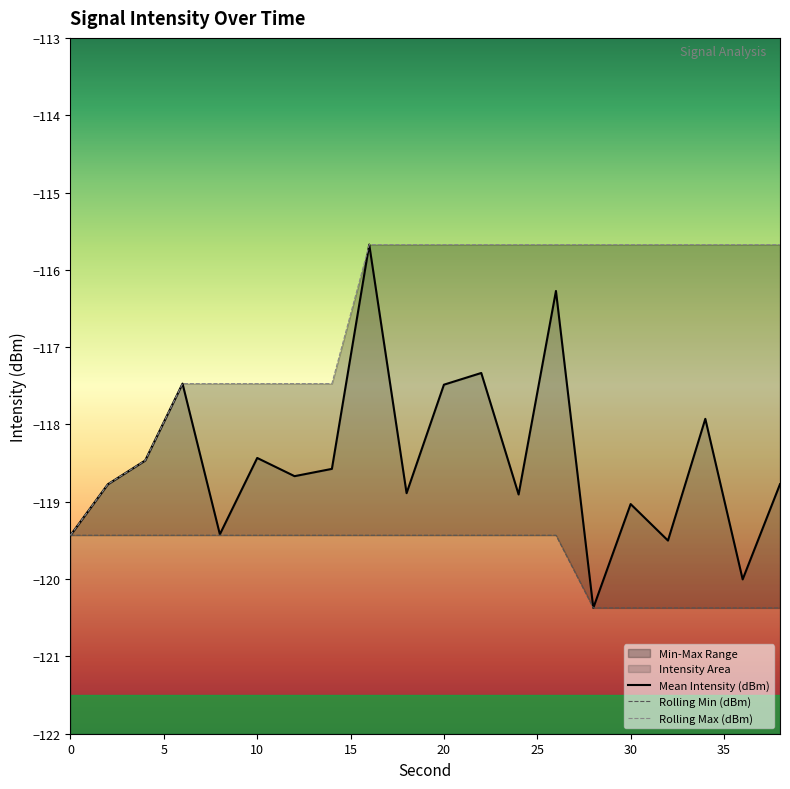

What is the difference between the maximum and second lowest values in the Rolling Max (dBm) series?

3.1